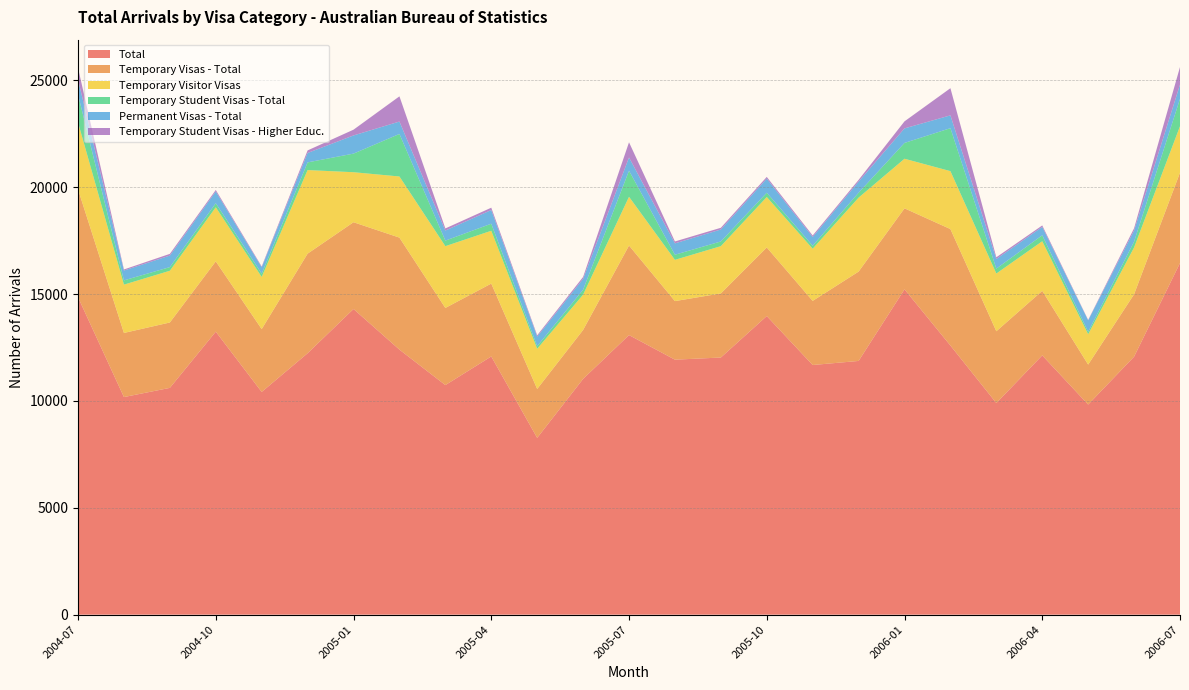

Reading right to left, transcribe all the data shown in this chart.

Total: 2006-07=16450	2006-06=12070	2006-05=9830	2006-04=12130	2006-03=9900	2006-02=12590	2006-01=15220	2005-12=11870	2005-11=11680	2005-10=13970	2005-09=12030	2005-08=11930	2005-07=13080	2005-06=11030	2005-05=8270	2005-04=12080	2005-03=10740	2005-02=12400	2005-01=14300	2004-12=12230	2004-11=10420	2004-10=13240	2004-09=10610	2004-08=10180	2004-07=14850
Temporary Visas - Total: 2006-07=4230	2006-06=2920	2006-05=1870	2006-04=3020	2006-03=3360	2006-02=5450	2006-01=3790	2005-12=4180	2005-11=3000	2005-10=3210	2005-09=3000	2005-08=2740	2005-07=4190	2005-06=2290	2005-05=2290	2005-04=3410	2005-03=3610	2005-02=5240	2005-01=4060	2004-12=4660	2004-11=2940	2004-10=3290	2004-09=3060	2004-08=3000	2004-07=5050
Temporary Visitor Visas: 2006-07=2170	2006-06=2190	2006-05=1420	2006-04=2320	2006-03=2700	2006-02=2710	2006-01=2320	2005-12=3460	2005-11=2440	2005-10=2360	2005-09=2210	2005-08=1930	2005-07=2280	2005-06=1650	2005-05=1880	2005-04=2470	2005-03=2890	2005-02=2860	2005-01=2340	2004-12=3910	2004-11=2440	2004-10=2530	2004-09=2420	2004-08=2260	2004-07=3130
Temporary Student Visas - Total: 2006-07=1280	2006-06=270	2006-05=110	2006-04=280	2006-03=230	2006-02=2010	2006-01=740	2005-12=230	2005-11=140	2005-10=200	2005-09=220	2005-08=240	2005-07=1220	2005-06=230	2005-05=120	2005-04=330	2005-03=260	2005-02=1990	2005-01=870	2004-12=360	2004-11=150	2004-10=190	2004-09=170	2004-08=200	2004-07=1300
Permanent Visas - Total: 2006-07=670	2006-06=520	2006-05=540	2006-04=390	2006-03=450	2006-02=600	2006-01=680	2005-12=520	2005-11=410	2005-10=660	2005-09=560	2005-08=530	2005-07=620	2005-06=510	2005-05=450	2005-04=640	2005-03=470	2005-02=580	2005-01=850	2004-12=440	2004-11=300	2004-10=550	2004-09=540	2004-08=460	2004-07=700
Temporary Student Visas - Higher Educ.: 2006-07=820	2006-06=110	2006-05=20	2006-04=70	2006-03=80	2006-02=1270	2006-01=330	2005-12=80	2005-11=70	2005-10=80	2005-09=80	2005-08=90	2005-07=710	2005-06=90	2005-05=60	2005-04=110	2005-03=100	2005-02=1180	2005-01=270	2004-12=120	2004-11=40	2004-10=70	2004-09=80	2004-08=50	2004-07=550